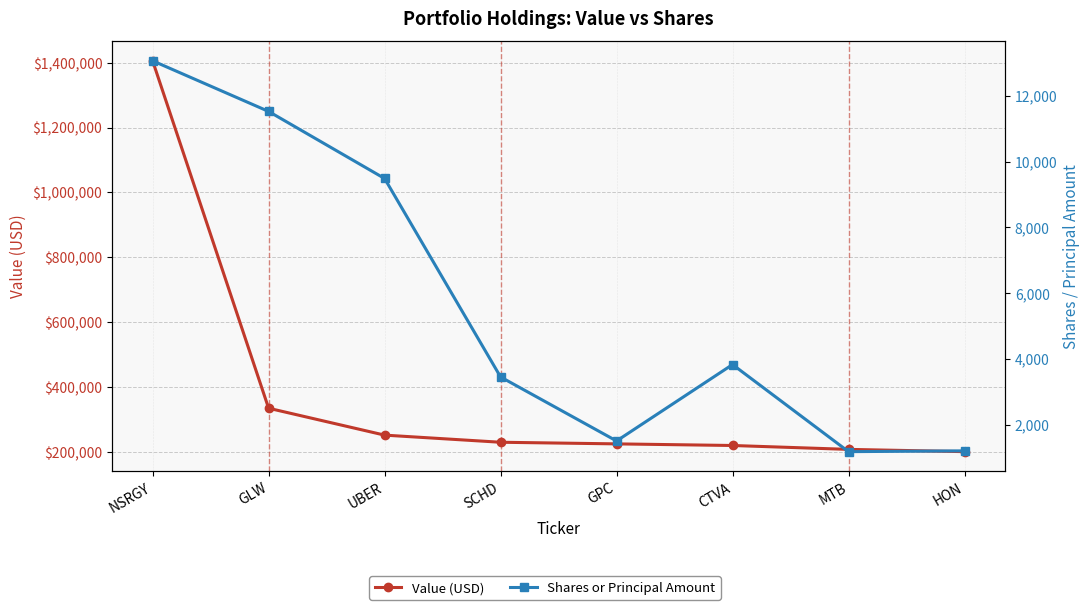

At which label does Shares or Principal Amount reach its peak?

NSRGY